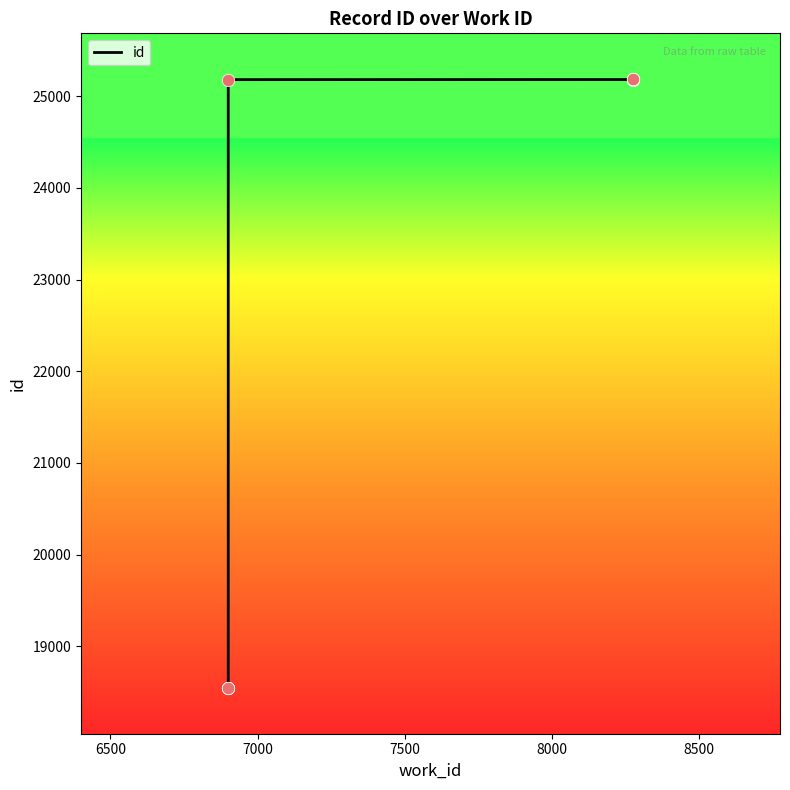

What is the ratio of the value at 7000 to the value at 8000?

0.7